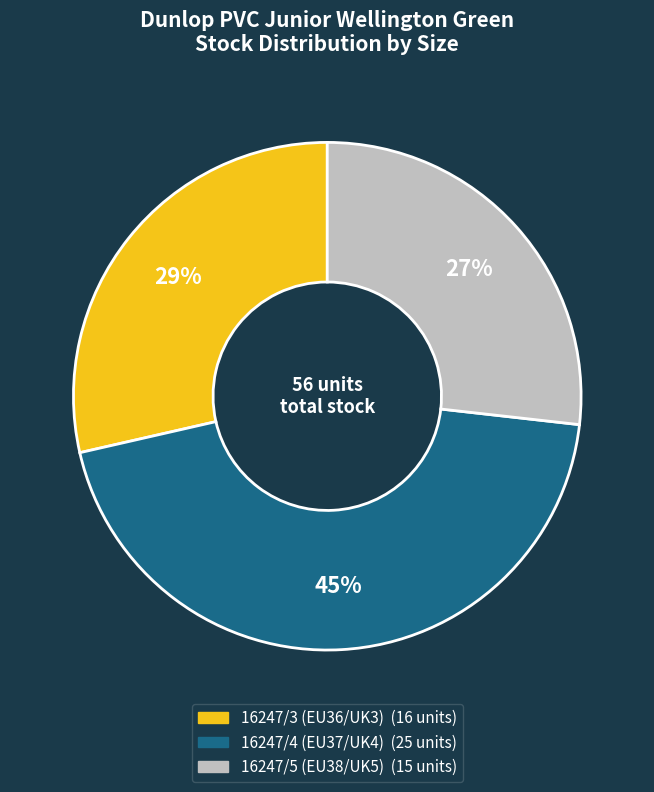

To the nearest percent, what percentage of the pie is 16247/5 (EU38/UK5)?

27%